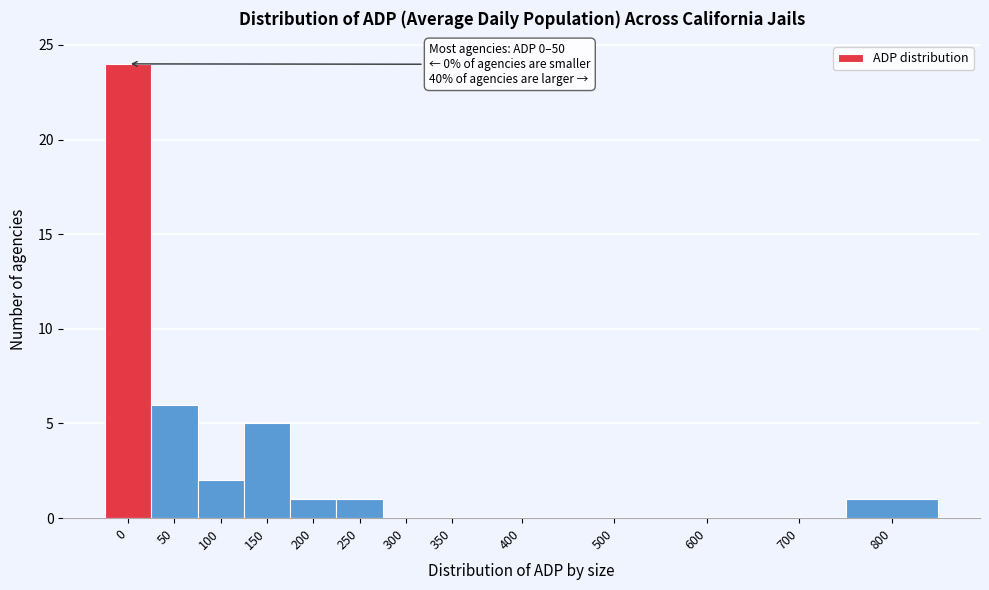

Reading left to right, transcribe all the data shown in this chart.

0=24	50=6	100=2	150=5	200=1	250=1	300=0	350=0	400=0	500=0	600=0	700=0	800=1